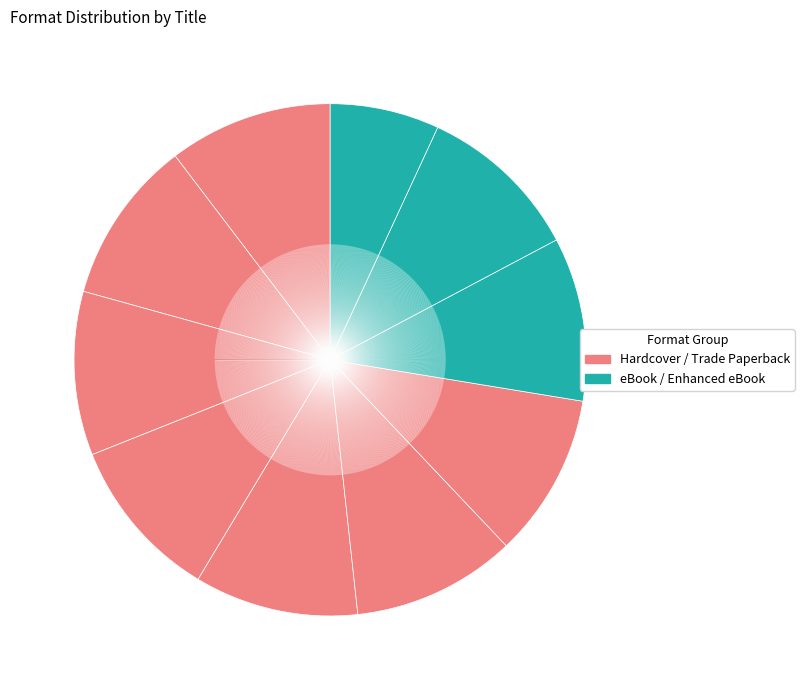

How many slices are in this pie chart?

10